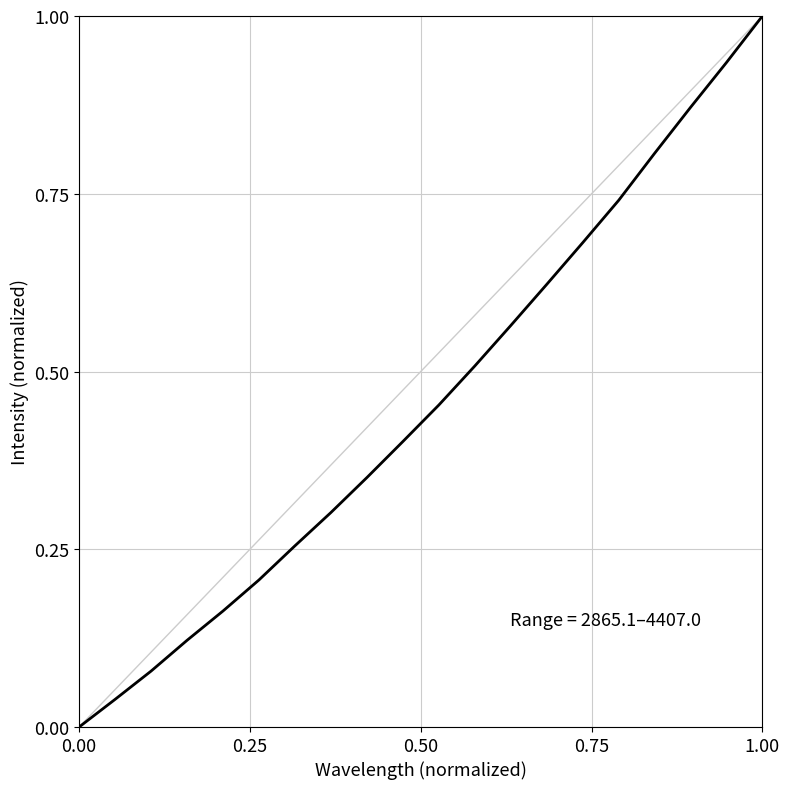

What is the maximum value shown in the chart?

1.0